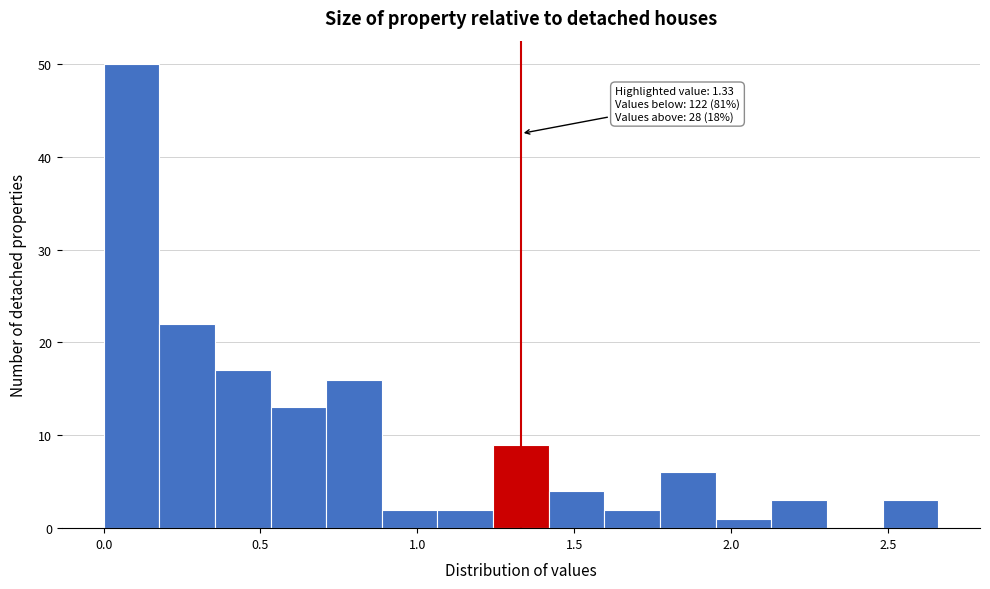

Read against the x-axis, roughly where is the centre of the tallest bar?

0.10